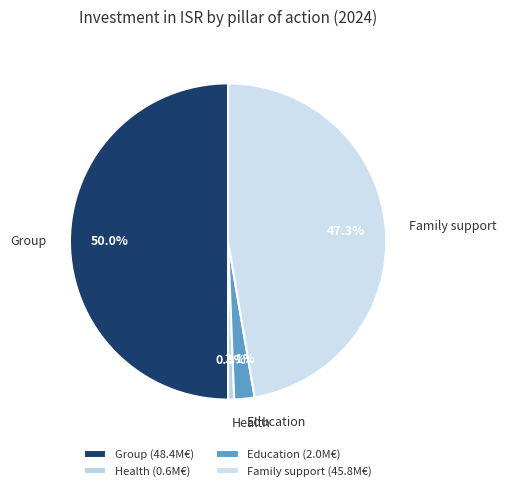

Rank the categories by value from highest to lowest.

Group, Family support, Education, Health